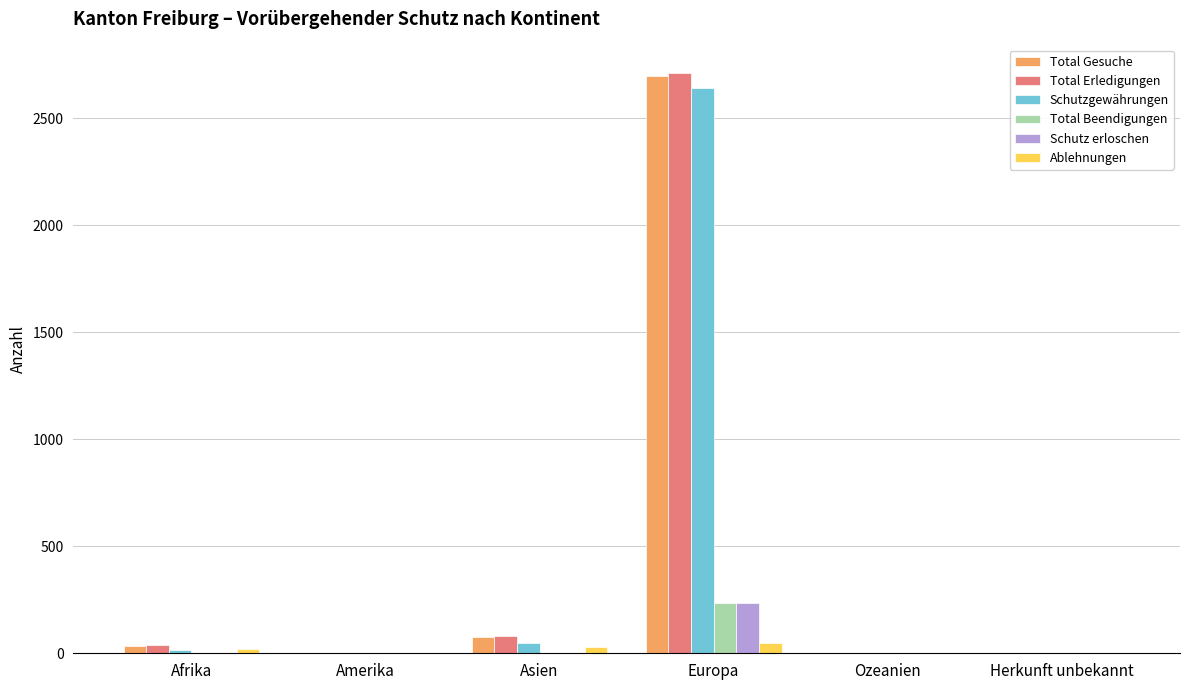

Is it true that Total Beendigungen equals 2 at Asien?

True